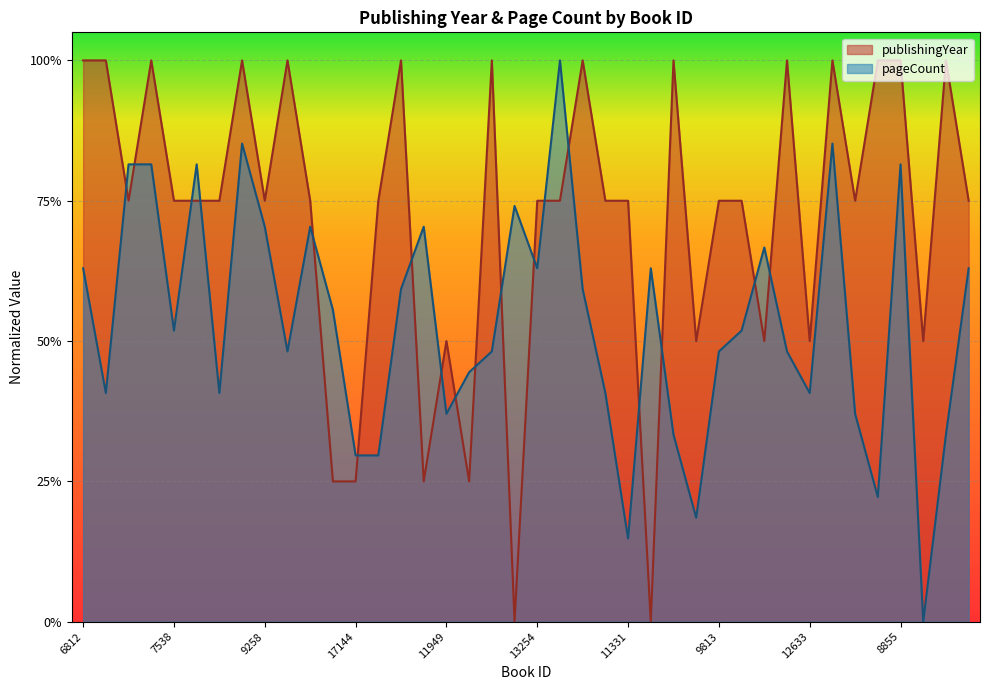

Reading left to right, what are all the values shown in this chart?

publishingYear: 6812=1.0	6810=1.0	18708=0.7	18707=1.0	7538=0.7	9252=0.7	10749=0.7	17963=1.0	9258=0.7	3369=1.0	8966=0.7	17870=0.2	17144=0.2	11073=0.7	799=1.0	15182=0.2	11949=0.5	14930=0.2	14931=1.0	11973=0.0	13254=0.7	9257=0.7	12632=1.0	9667=0.7	11331=0.7	11962=0.0	11072=1.0	10756=0.5	9813=0.7	9989=0.7	1946=0.5	5640=1.0	12633=0.5	10424=1.0	10627=0.7	8651=1.0	8855=1.0	8962=0.5	8561=1.0	13447=0.7
pageCount: 6812=0.6	6810=0.4	18708=0.8	18707=0.8	7538=0.5	9252=0.8	10749=0.4	17963=0.9	9258=0.7	3369=0.5	8966=0.7	17870=0.6	17144=0.3	11073=0.3	799=0.6	15182=0.7	11949=0.4	14930=0.4	14931=0.5	11973=0.7	13254=0.6	9257=1.0	12632=0.6	9667=0.4	11331=0.1	11962=0.6	11072=0.3	10756=0.2	9813=0.5	9989=0.5	1946=0.7	5640=0.5	12633=0.4	10424=0.9	10627=0.4	8651=0.2	8855=0.8	8962=0.0	8561=0.3	13447=0.6